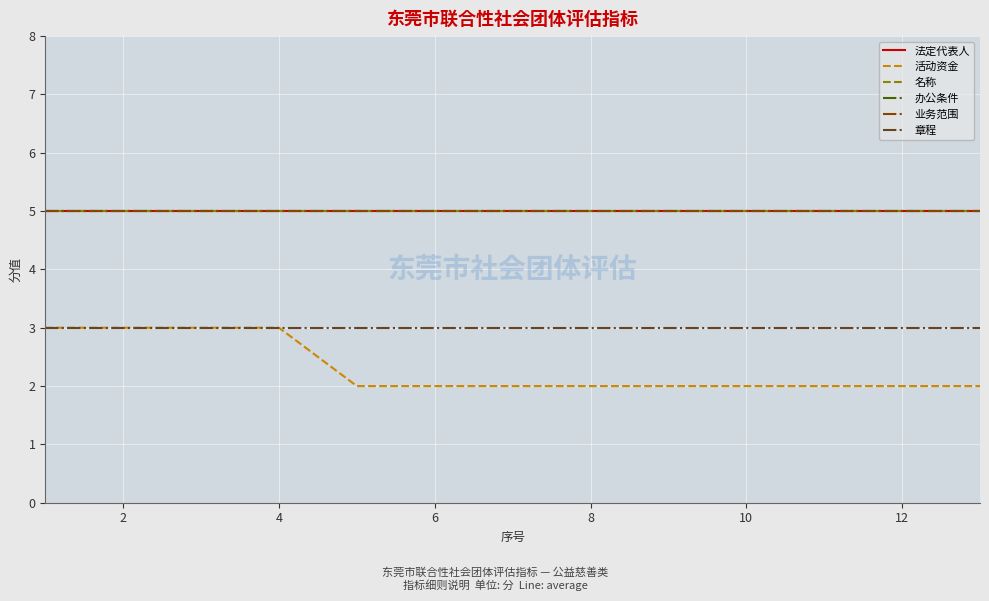

How many lines are shown in the chart?

6